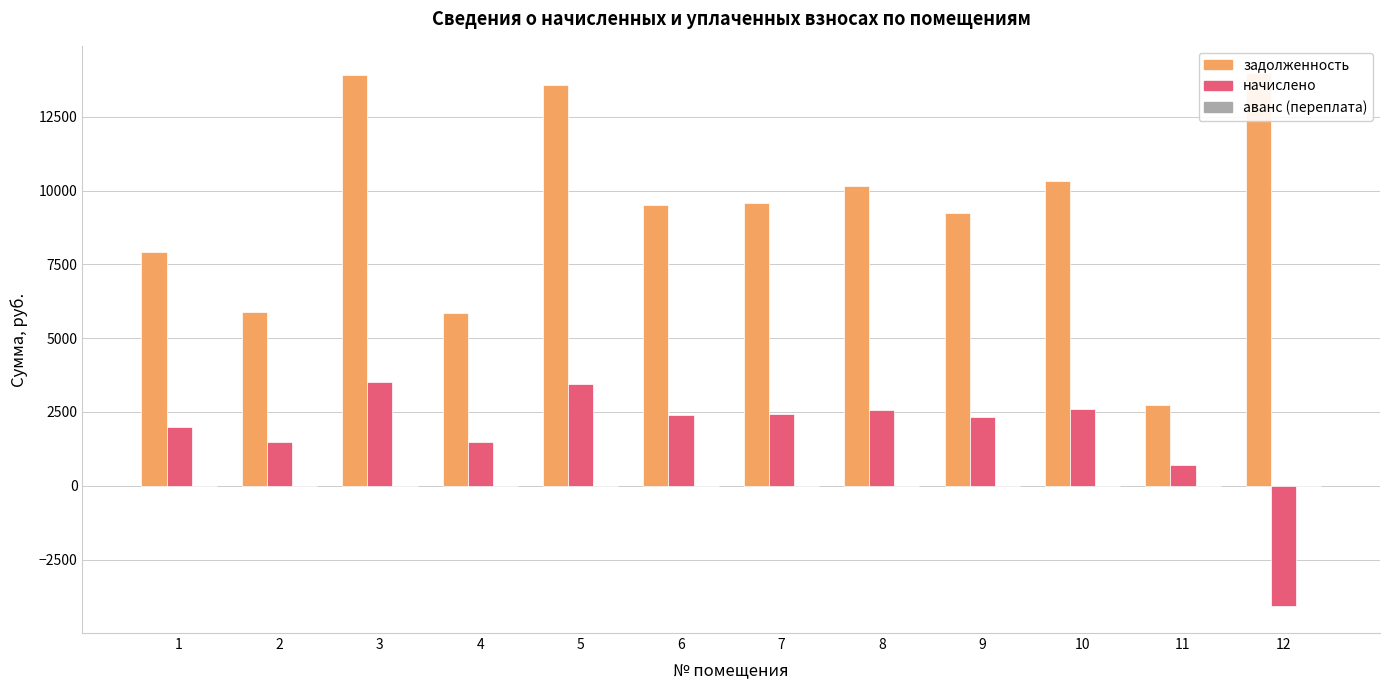

Where is начислено nearest to the value -282?

11